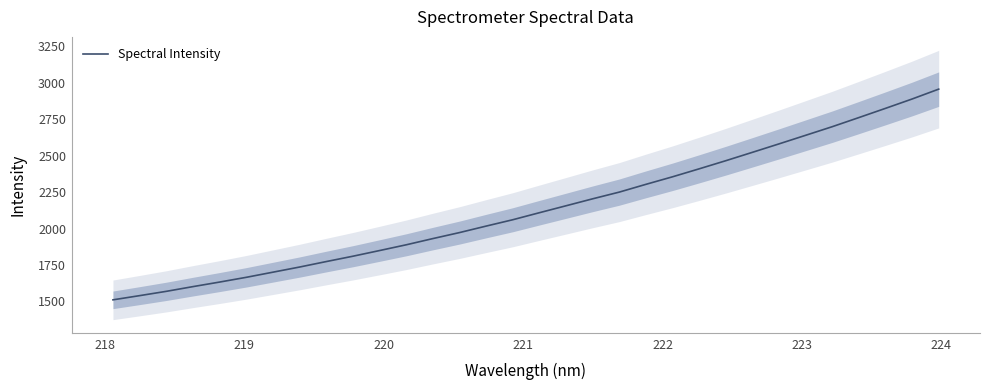

What is the highest value of the Spectral Intensity series?

2956.8